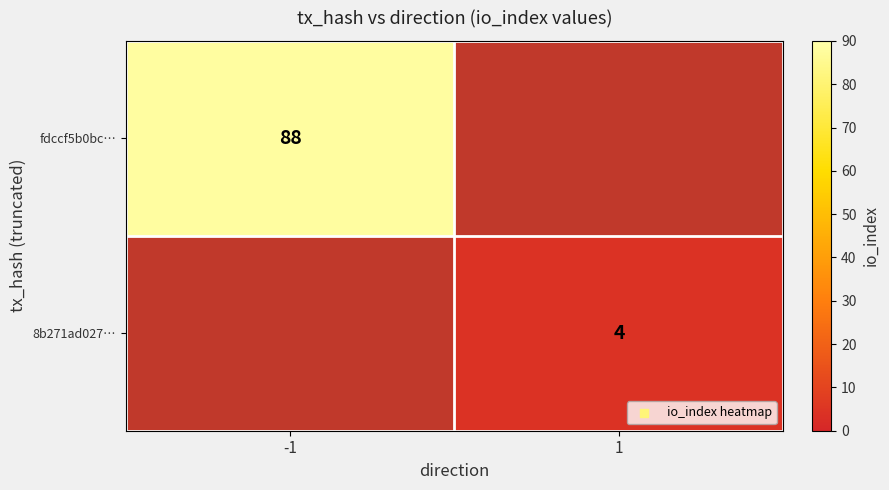

True or false: fdccf5b0bc… has a value of 88 at -1.

True